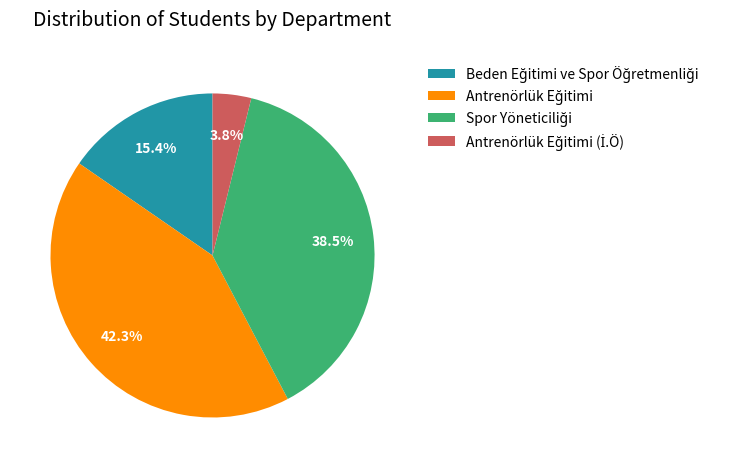

Does any single category account for the majority?

No